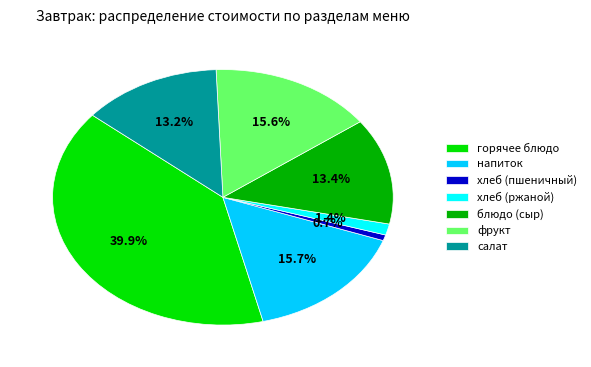

Does салат represent more than half of the total?

No